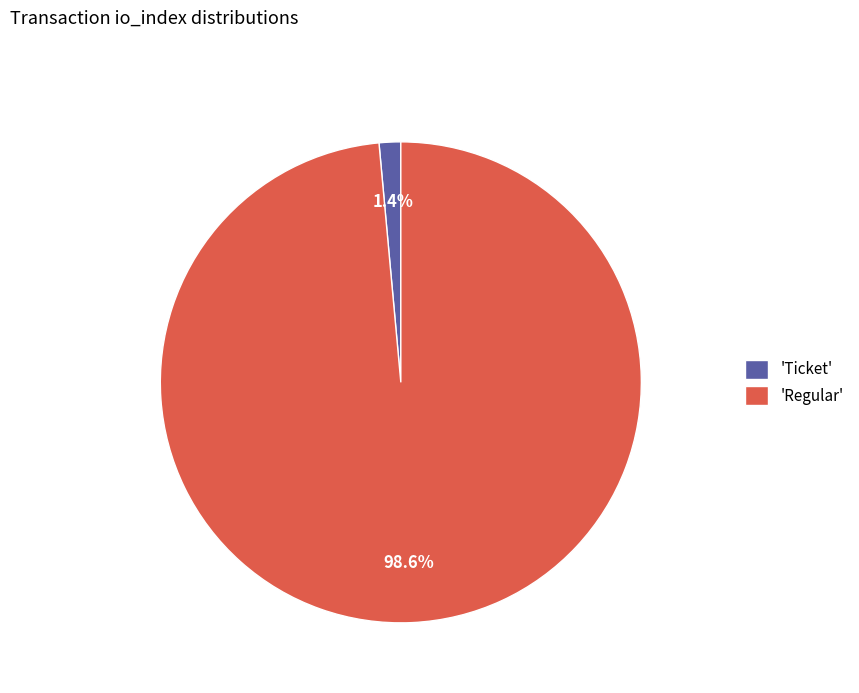

Is the sum of 'Ticket' and 'Regular' greater than half?

Yes